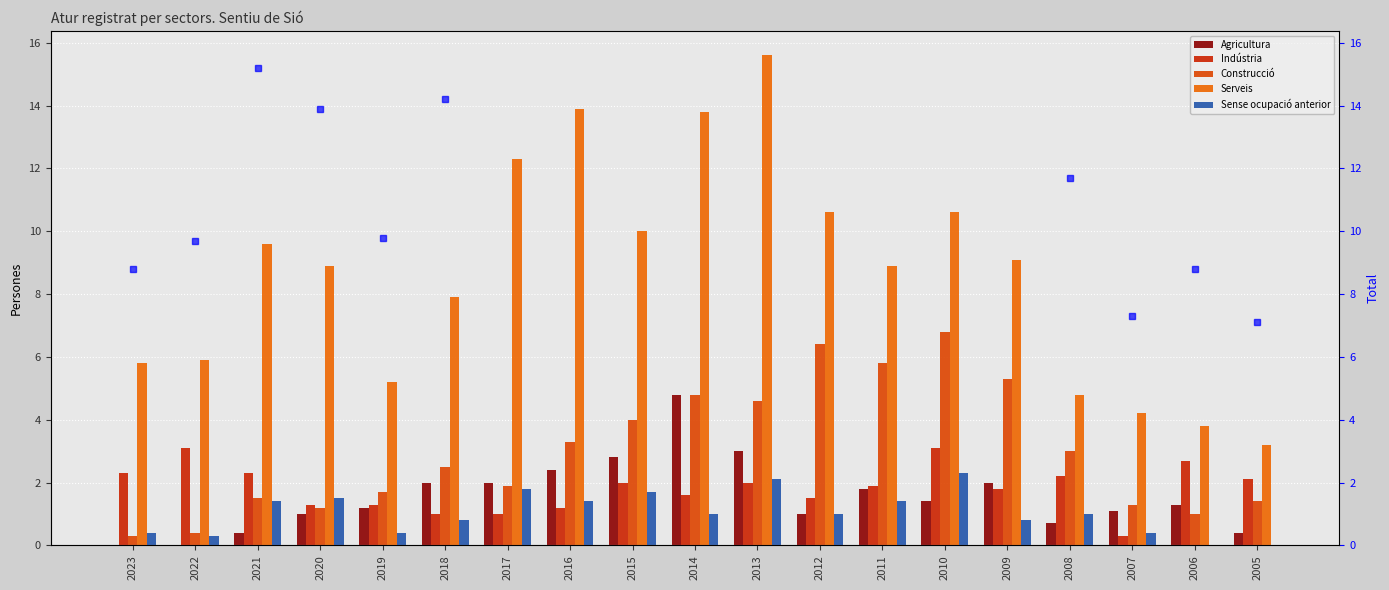

Count the number of data series in this chart.

6